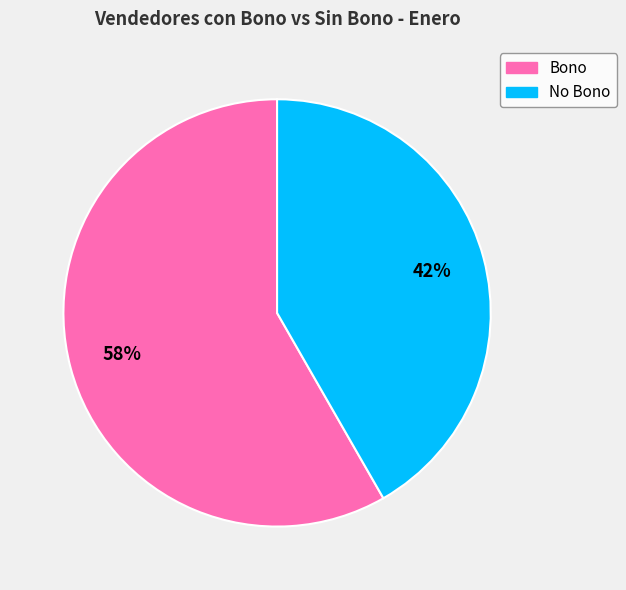

Is there a majority slice in this chart?

Yes